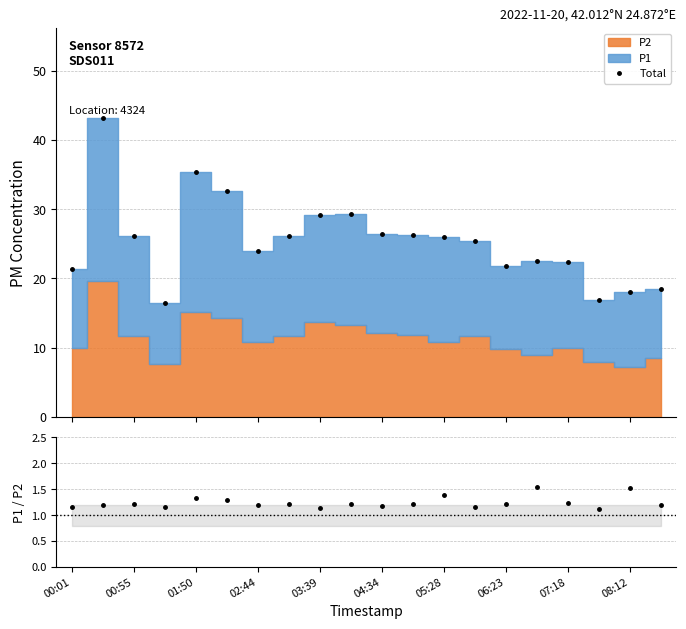

The value of P1/P2 at 17 is 1.1. True or false?

True